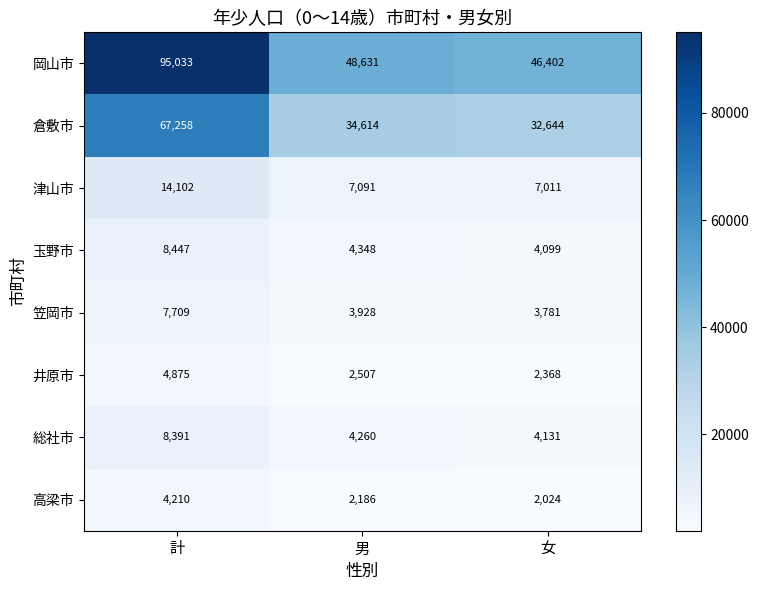

At which label is 岡山市 closest to 70717?

男